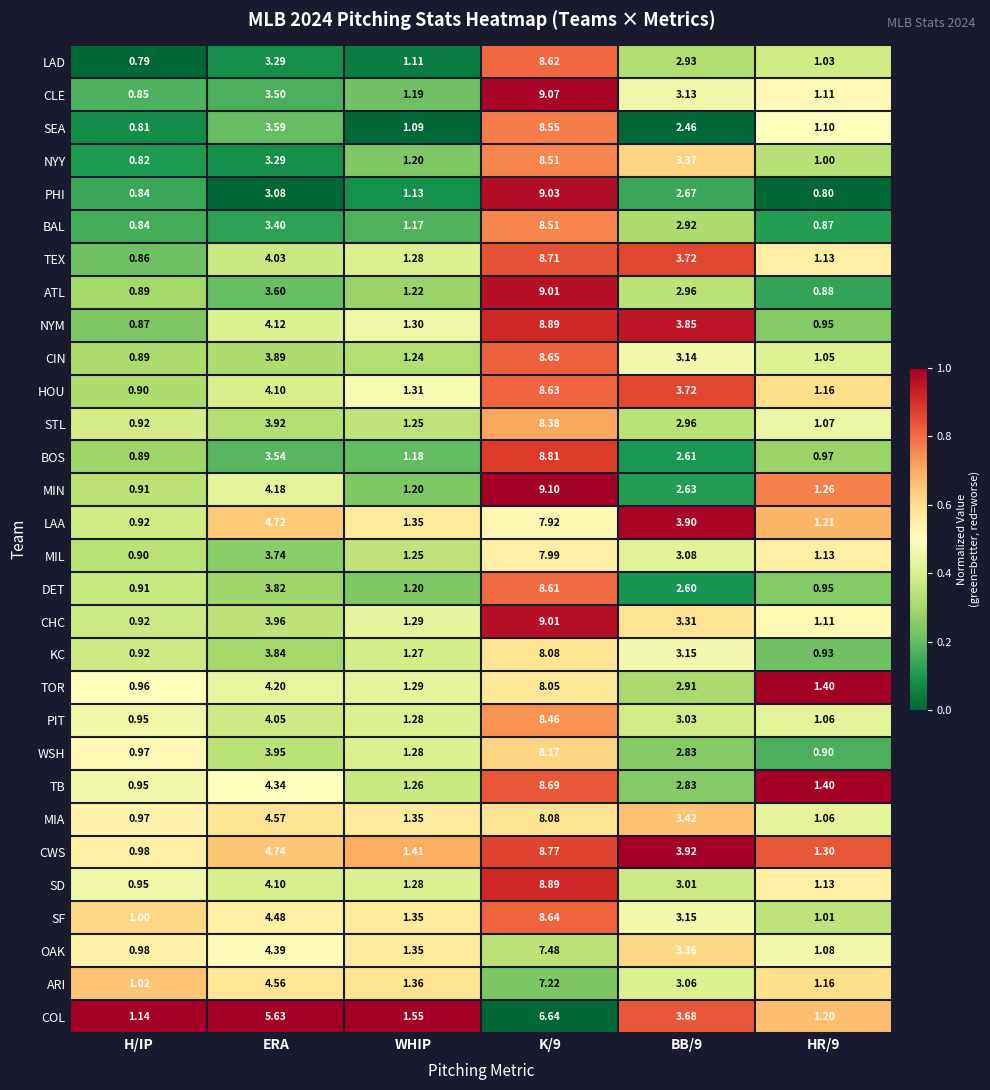

Which category has the lowest value in the CIN series?

H/IP